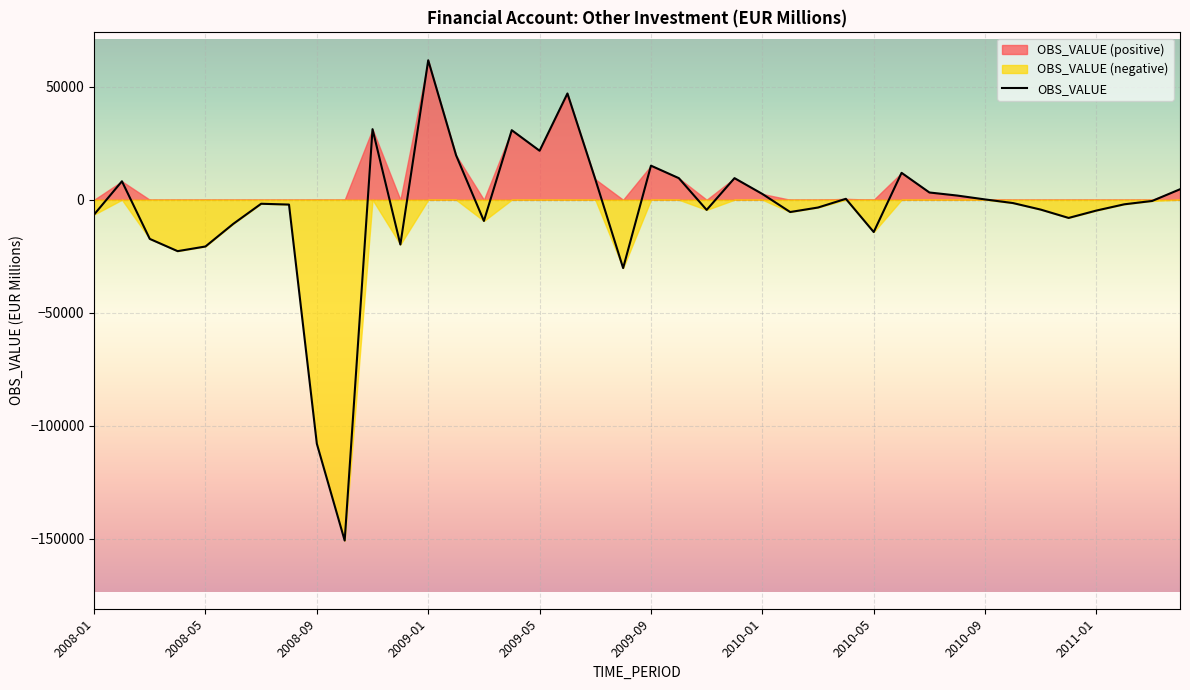

What is the change in value from 2008-02 to 2008-11?

+23044.4